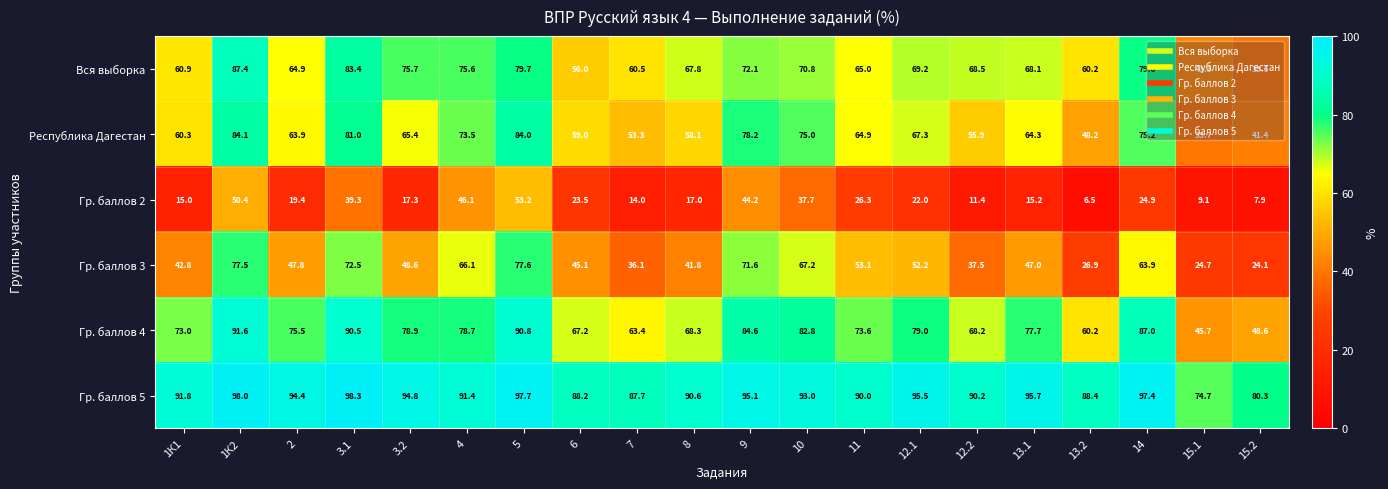

Where is Гр. баллов 5 nearest to the value 86?

7